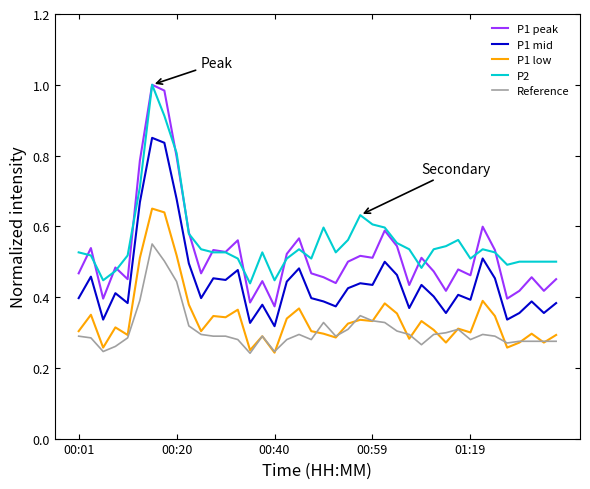

True or false: P1 mid and P2 intersect in this chart.

False